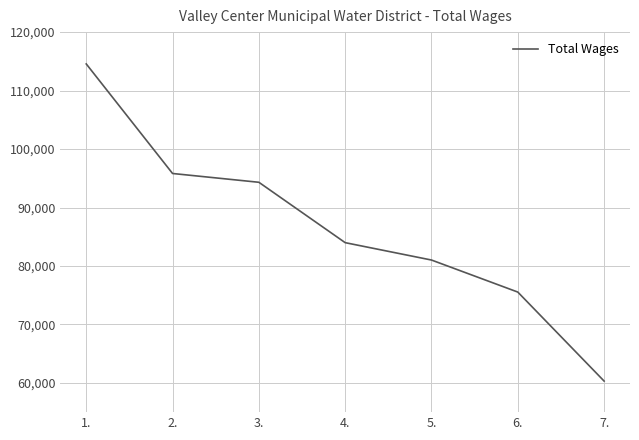

At which label does the data first exceed 83988?

1.